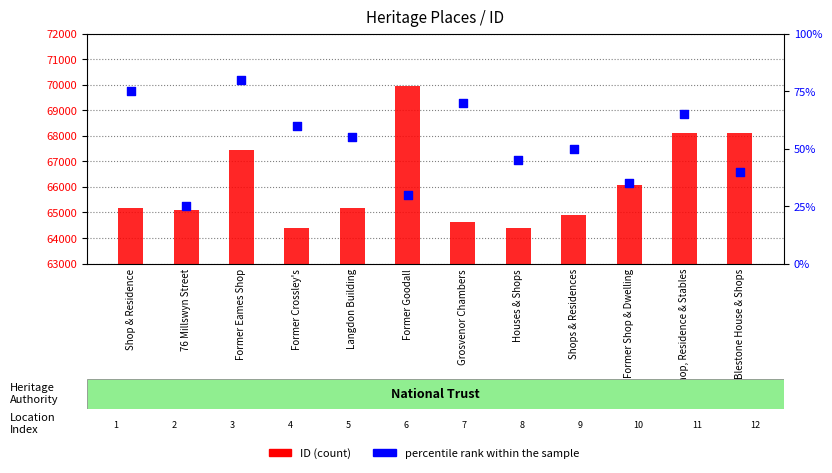

Which series has the widest spread of Y values?

ID (count)